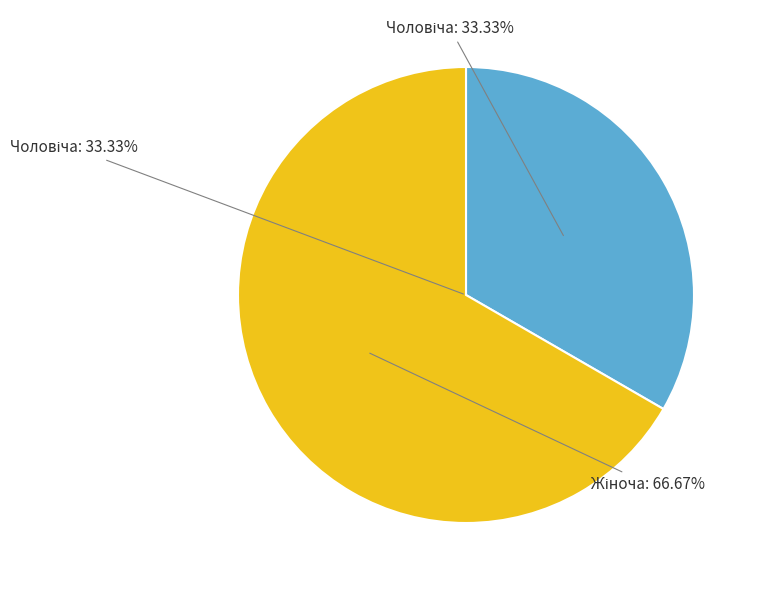

True or false: Чоловіча accounts for 43% of the total.

False